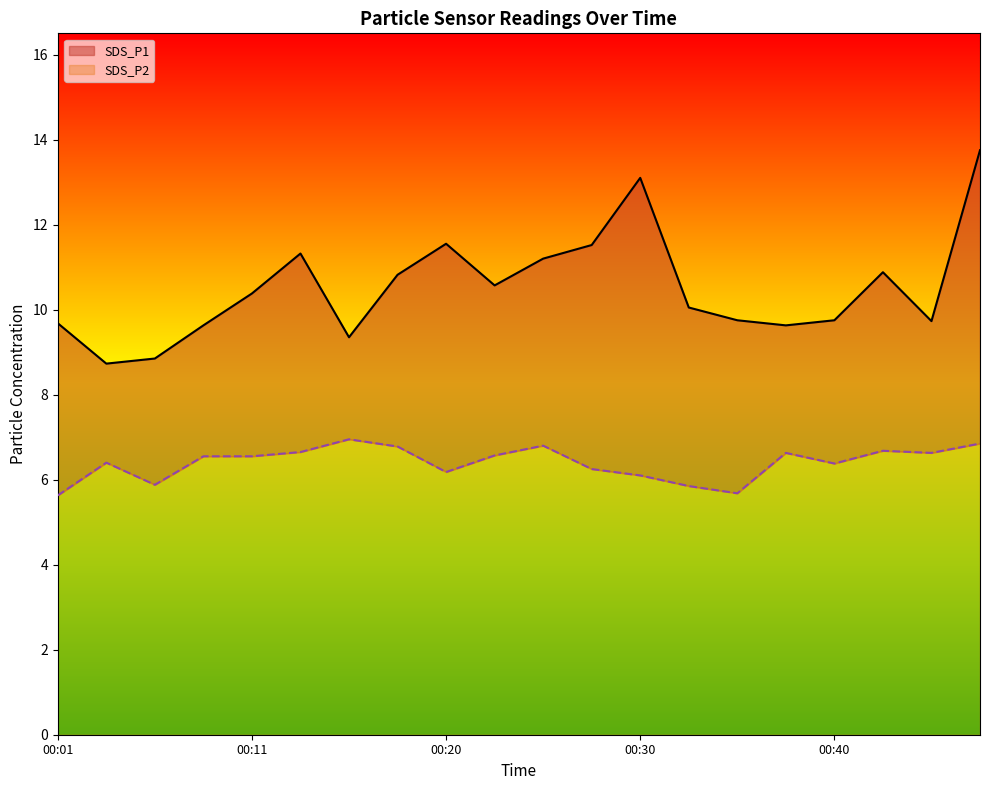

What is the difference between the highest and lowest values at 00:23?

4.0